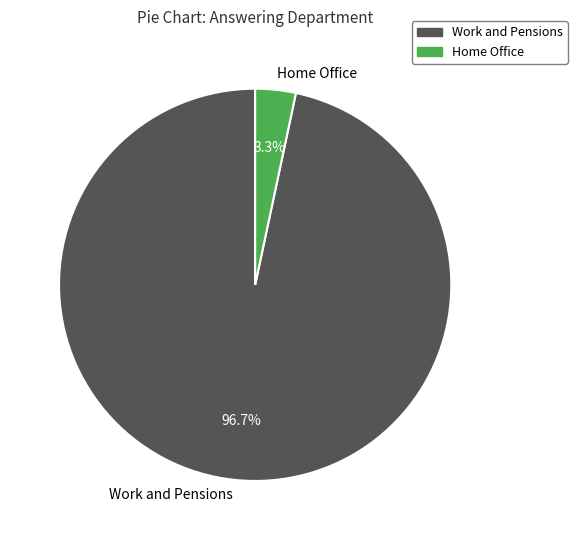

Between Home Office and Work and Pensions, which is larger?

Work and Pensions